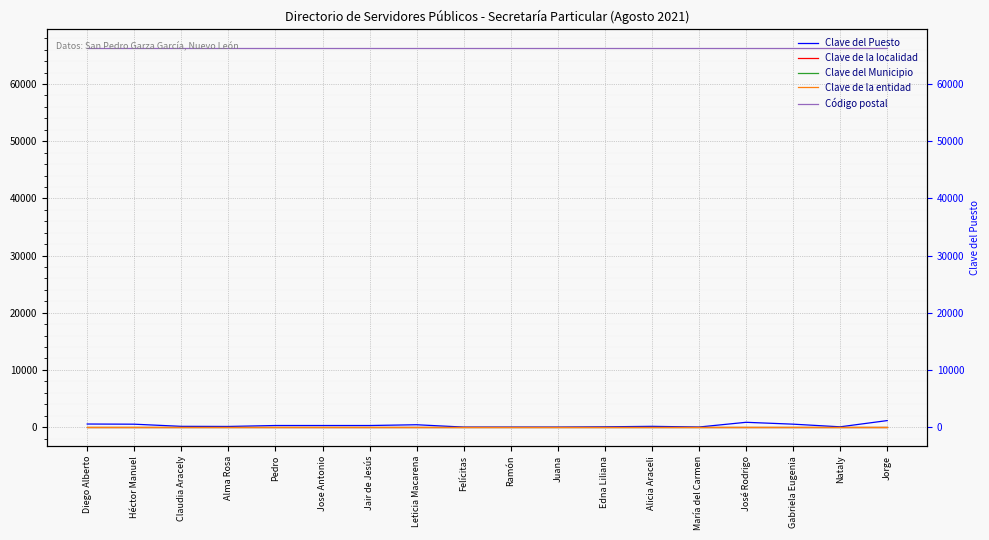

At which label does Código postal reach its peak?

Diego Alberto